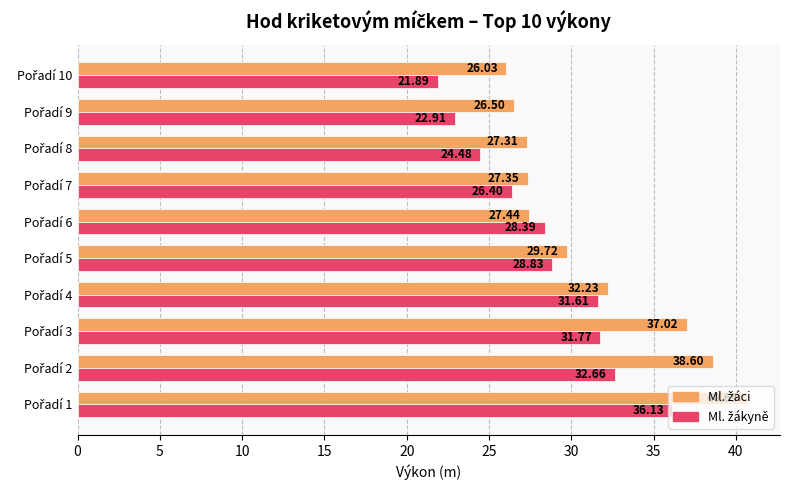

At how many categories does at least one series exceed 32?

4